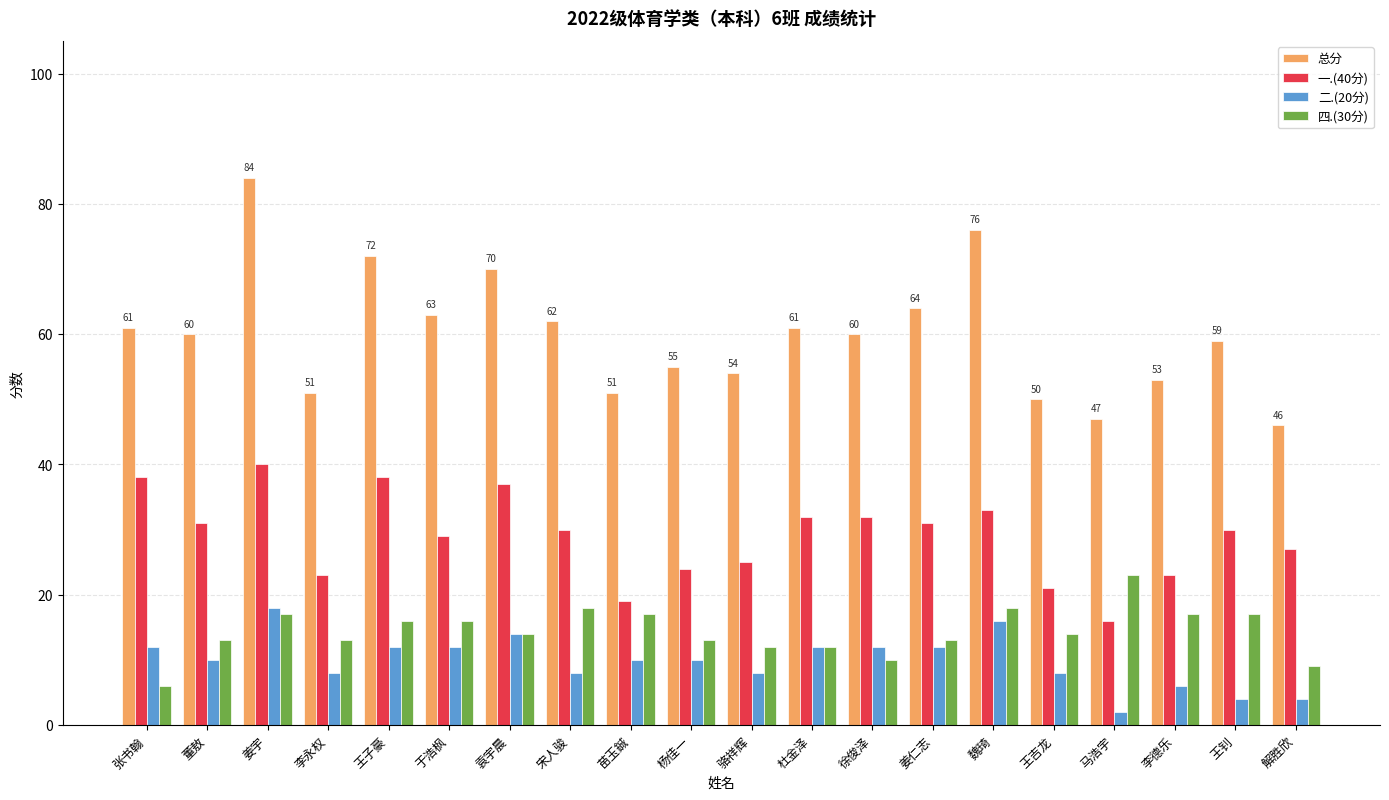

Which label corresponds to the largest value in the chart?

姜宇